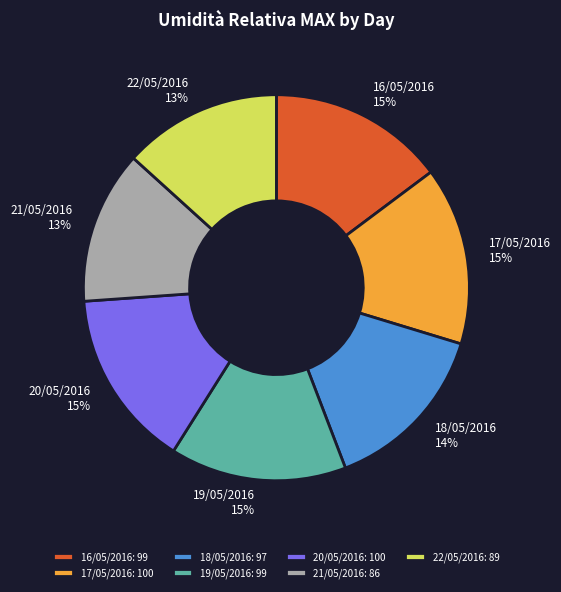

Combined, do 18/05/2016 and 21/05/2016 account for over 50%?

No